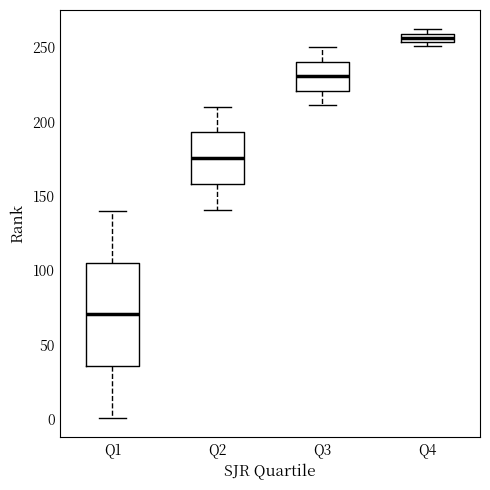

Where is the lower edge of the box for Q4 on the y-axis? The values are not printed on the chart, so give them approximately, as read against the axis.

255